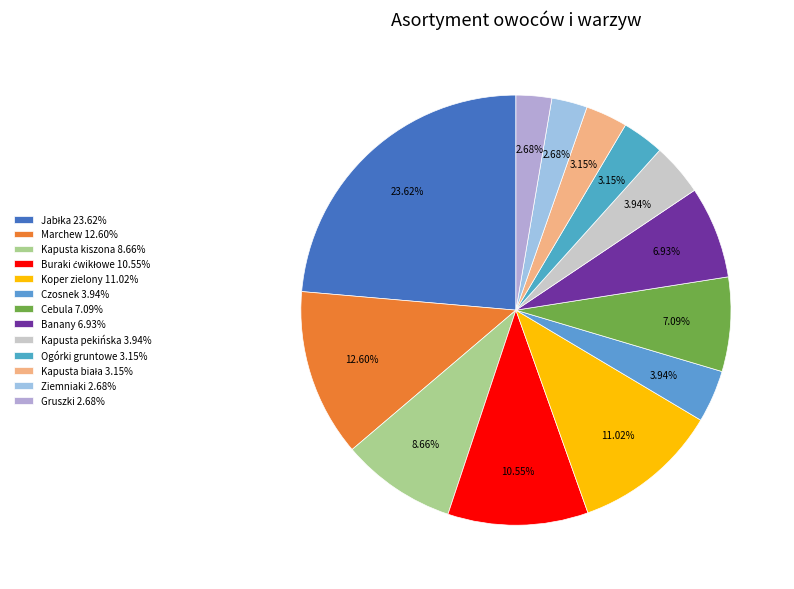

To the nearest percent, what portion does Cebula represent?

7%